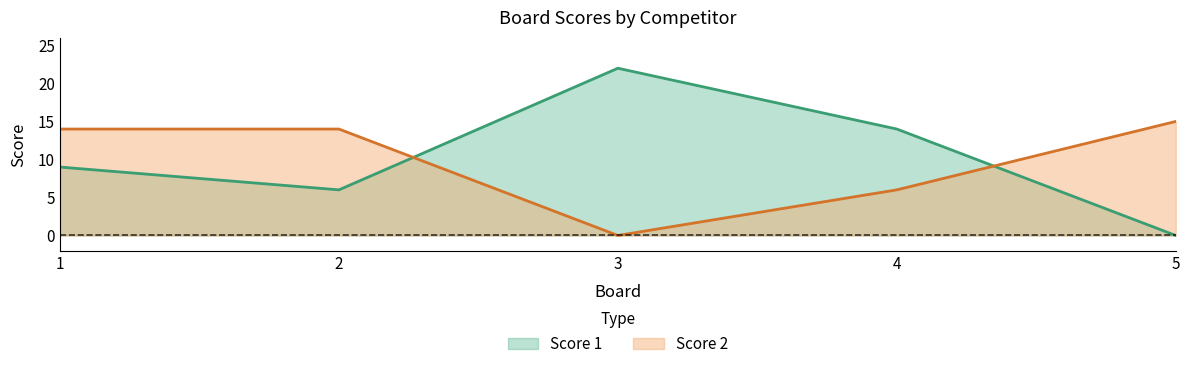

Reading left to right, transcribe all the data shown in this chart.

Score 1: 9	6	22	14	0
Score 2: 14	14	0	6	15